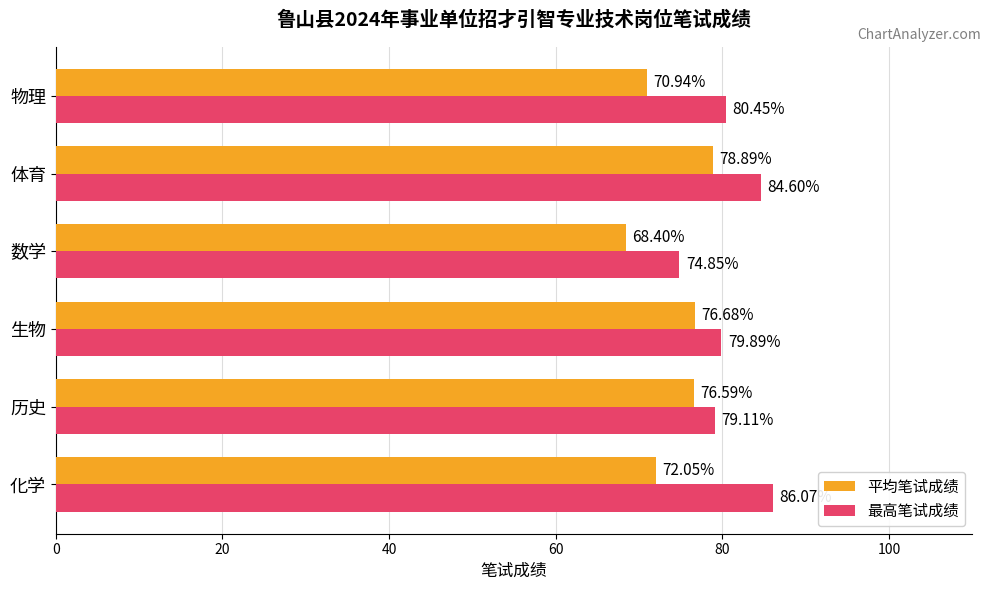

Where is 平均笔试成绩 nearest to the value 73?

化学